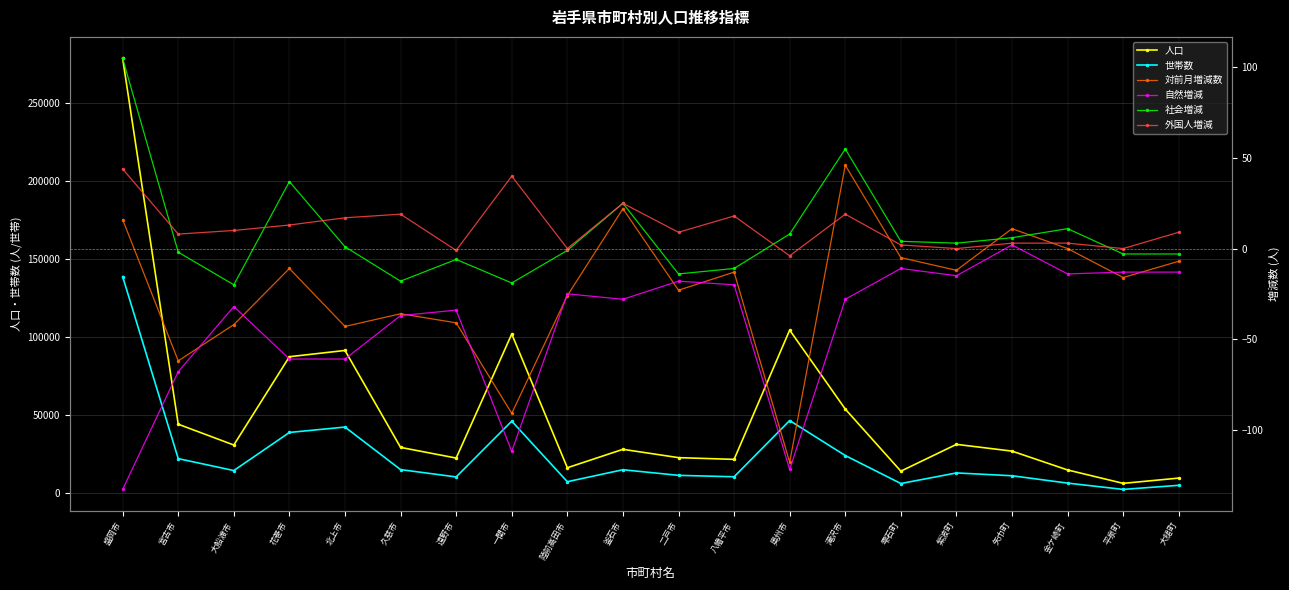

Reading left to right, extract all data points from this chart.

人口: 盛岡市=278724	宮古市=44368	大船渡市=31038	花巻市=87618	北上市=91628	久慈市=29516	遠野市=22692	一関市=102145	陸前高田市=16480	釜石市=28285	二戸市=22955	八幡平市=21842	奥州市=104664	滝沢市=54083	雫石町=14285	紫波町=31465	矢巾町=27137	金ケ崎町=15058	平泉町=6476	大槌町=9854
世帯数: 盛岡市=138967	宮古市=22312	大船渡市=14690	花巻市=39096	北上市=42546	久慈市=15291	遠野市=10592	一関市=46332	陸前高田市=7534	釜石市=15213	二戸市=11607	八幡平市=10699	奥州市=46727	滝沢市=24308	雫石町=6366	紫波町=13157	矢巾町=11349	金ケ崎町=6635	平泉町=2602	大槌町=5220
対前月増減数: 盛岡市=16	宮古市=-62	大船渡市=-42	花巻市=-11	北上市=-43	久慈市=-36	遠野市=-41	一関市=-91	陸前高田市=-26	釜石市=22	二戸市=-23	八幡平市=-13	奥州市=-118	滝沢市=46	雫石町=-5	紫波町=-12	矢巾町=11	金ケ崎町=0	平泉町=-16	大槌町=-7
自然増減: 盛岡市=-133	宮古市=-68	大船渡市=-32	花巻市=-61	北上市=-61	久慈市=-37	遠野市=-34	一関市=-112	陸前高田市=-25	釜石市=-28	二戸市=-18	八幡平市=-20	奥州市=-122	滝沢市=-28	雫石町=-11	紫波町=-15	矢巾町=2	金ケ崎町=-14	平泉町=-13	大槌町=-13
社会増減: 盛岡市=105	宮古市=-2	大船渡市=-20	花巻市=37	北上市=1	久慈市=-18	遠野市=-6	一関市=-19	陸前高田市=-1	釜石市=25	二戸市=-14	八幡平市=-11	奥州市=8	滝沢市=55	雫石町=4	紫波町=3	矢巾町=6	金ケ崎町=11	平泉町=-3	大槌町=-3
外国人増減: 盛岡市=44	宮古市=8	大船渡市=10	花巻市=13	北上市=17	久慈市=19	遠野市=-1	一関市=40	陸前高田市=0	釜石市=25	二戸市=9	八幡平市=18	奥州市=-4	滝沢市=19	雫石町=2	紫波町=0	矢巾町=3	金ケ崎町=3	平泉町=0	大槌町=9